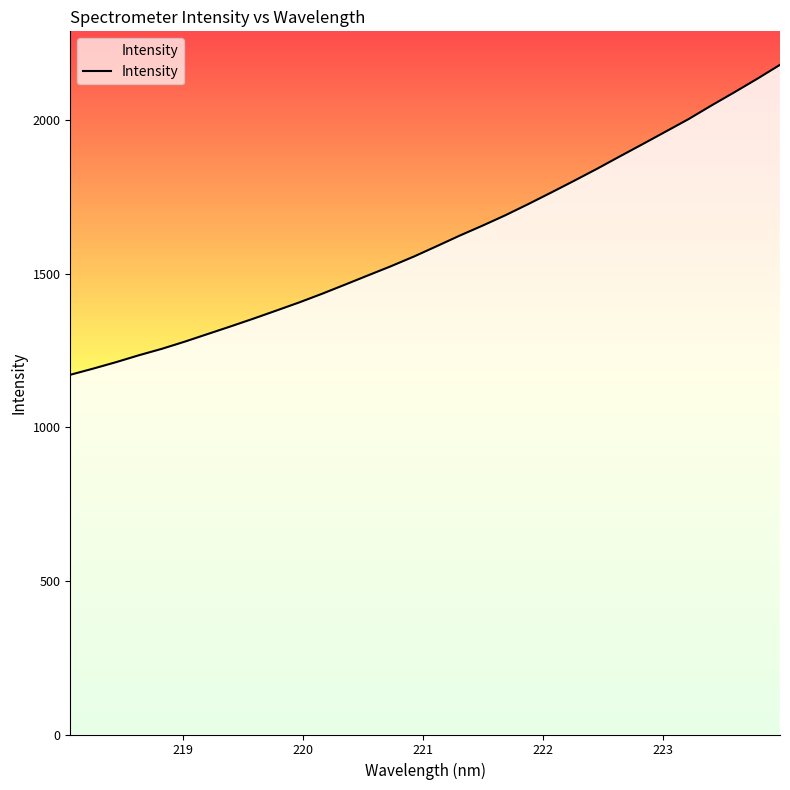

True or false: there are more than 1 points higher than both neighbors.

False